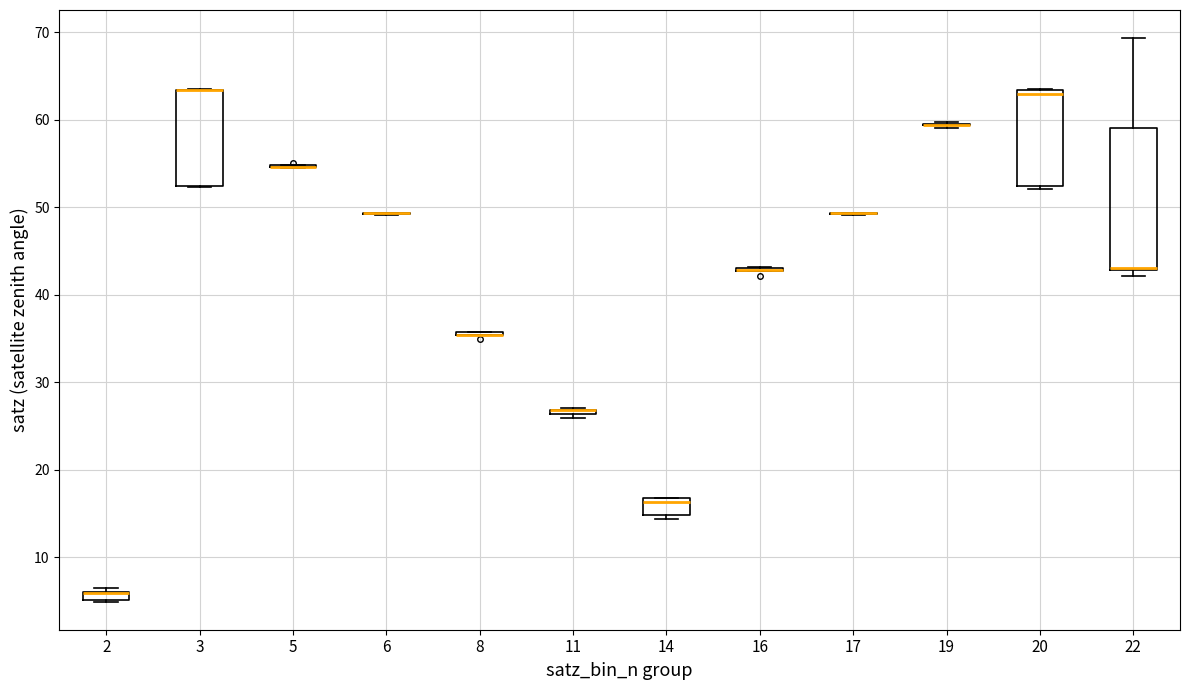

Which box is the tallest, from its lower edge to its upper edge?

22